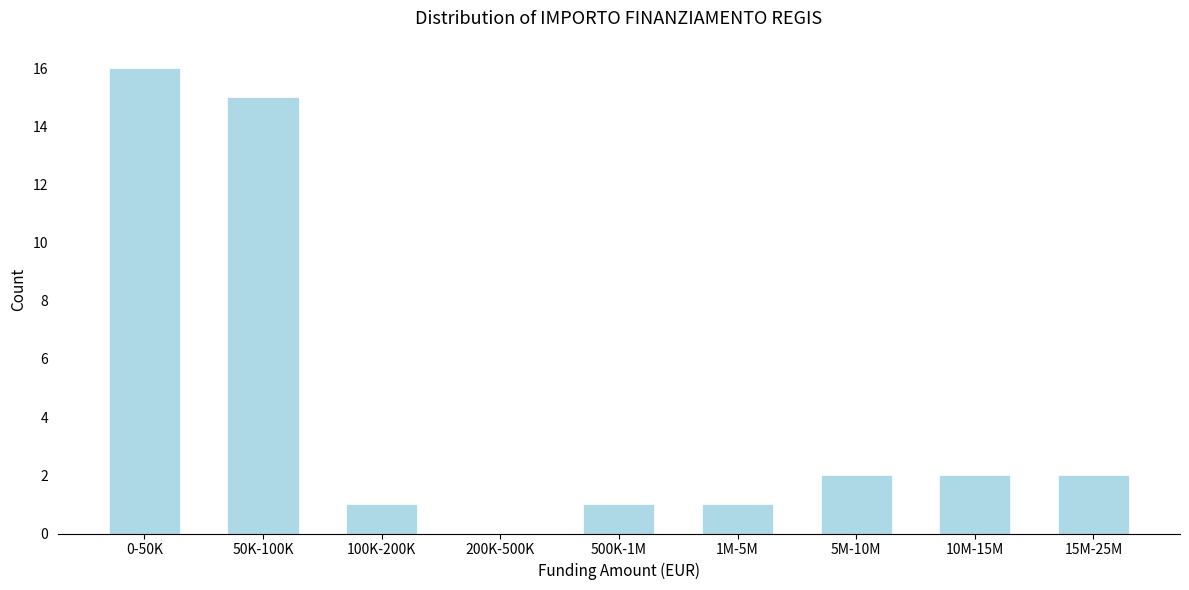

Reading left to right, list all the values displayed in this chart.

0-50K=16	50K-100K=15	100K-200K=1	200K-500K=0	500K-1M=1	1M-5M=1	5M-10M=2	10M-15M=2	15M-25M=2